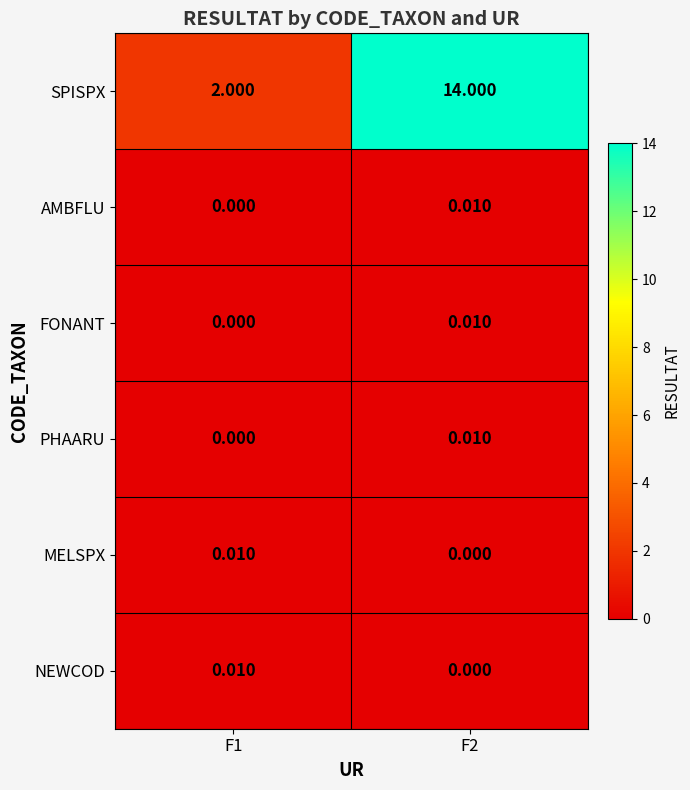

What is the difference between the highest and lowest values at F2?

14.0